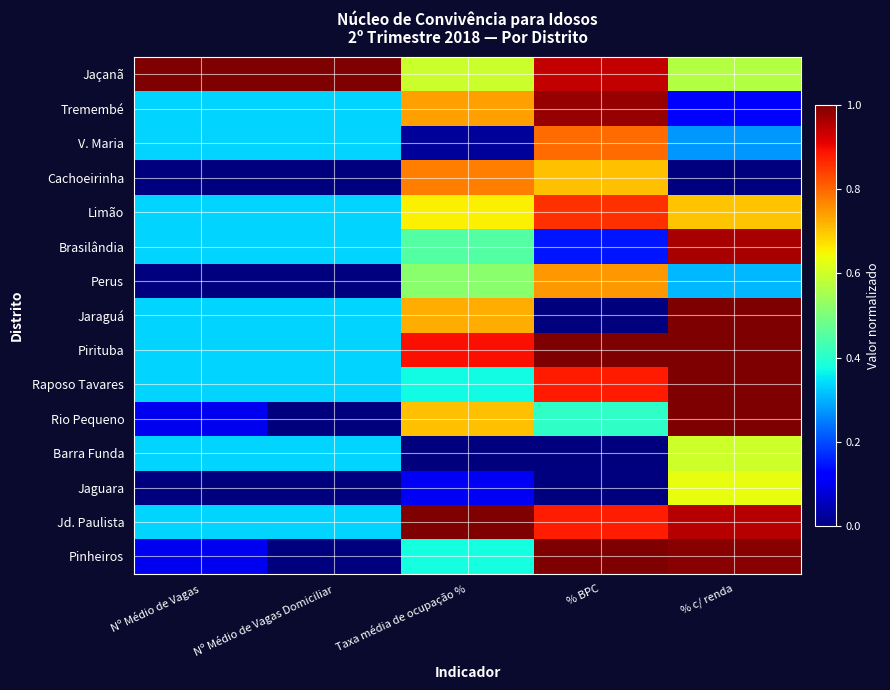

Reading left to right, extract all data points from this chart.

Jaçanã: Nº Médio de Vagas=1.0	Nº Médio de Vagas Domiciliar=1.0	Taxa média de ocupação %=0.6	% BPC=0.9	% c/ renda=0.6
Tremembé: Nº Médio de Vagas=0.3	Nº Médio de Vagas Domiciliar=0.3	Taxa média de ocupação %=0.7	% BPC=1.0	% c/ renda=0.1
V. Maria: Nº Médio de Vagas=0.3	Nº Médio de Vagas Domiciliar=0.3	Taxa média de ocupação %=0.0	% BPC=0.8	% c/ renda=0.3
Cachoeirinha: Nº Médio de Vagas=0.0	Nº Médio de Vagas Domiciliar=0.0	Taxa média de ocupação %=0.8	% BPC=0.7	% c/ renda=0.0
Limão: Nº Médio de Vagas=0.3	Nº Médio de Vagas Domiciliar=0.3	Taxa média de ocupação %=0.7	% BPC=0.9	% c/ renda=0.7
Brasilândia: Nº Médio de Vagas=0.3	Nº Médio de Vagas Domiciliar=0.3	Taxa média de ocupação %=0.5	% BPC=0.1	% c/ renda=1.0
Perus: Nº Médio de Vagas=0.0	Nº Médio de Vagas Domiciliar=0.0	Taxa média de ocupação %=0.5	% BPC=0.7	% c/ renda=0.3
Jaraguá: Nº Médio de Vagas=0.3	Nº Médio de Vagas Domiciliar=0.3	Taxa média de ocupação %=0.7	% BPC=0.0	% c/ renda=1.0
Pirituba: Nº Médio de Vagas=0.3	Nº Médio de Vagas Domiciliar=0.3	Taxa média de ocupação %=0.9	% BPC=1.0	% c/ renda=1.0
Raposo Tavares: Nº Médio de Vagas=0.3	Nº Médio de Vagas Domiciliar=0.3	Taxa média de ocupação %=0.4	% BPC=0.9	% c/ renda=1.0
Rio Pequeno: Nº Médio de Vagas=0.1	Nº Médio de Vagas Domiciliar=0.0	Taxa média de ocupação %=0.7	% BPC=0.4	% c/ renda=1.0
Barra Funda: Nº Médio de Vagas=0.3	Nº Médio de Vagas Domiciliar=0.3	Taxa média de ocupação %=0.0	% BPC=0.0	% c/ renda=0.6
Jaguara: Nº Médio de Vagas=0.0	Nº Médio de Vagas Domiciliar=0.0	Taxa média de ocupação %=0.1	% BPC=0.0	% c/ renda=0.6
Jd. Paulista: Nº Médio de Vagas=0.3	Nº Médio de Vagas Domiciliar=0.3	Taxa média de ocupação %=1.0	% BPC=0.9	% c/ renda=0.9
Pinheiros: Nº Médio de Vagas=0.1	Nº Médio de Vagas Domiciliar=0.0	Taxa média de ocupação %=0.4	% BPC=1.0	% c/ renda=1.0